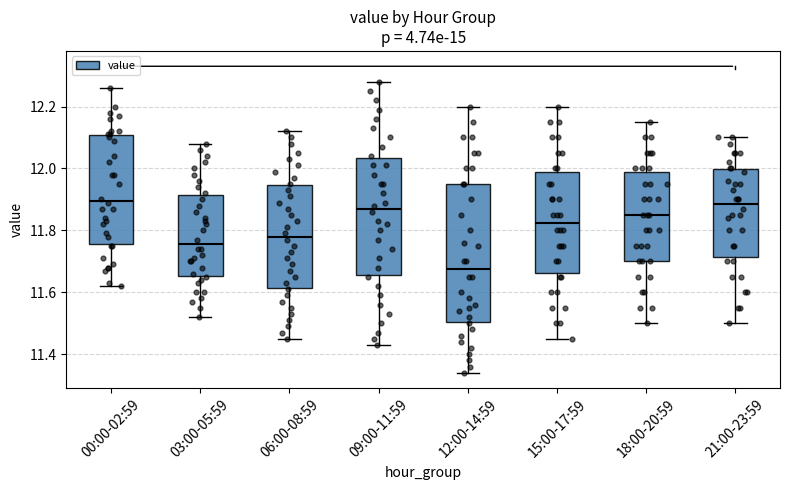

Reading left to right, transcribe this box plot: for each box, give where its median line is, the range the box spans, and where its two whiskers end, as read against the y-axis. The values are not printed on the chart, so give them approximately, as read against the axis.

00:00-02:59: median 11.90, box 11.76 to 12.10, whiskers 11.62 to 12.26
03:00-05:59: median 11.76, box 11.66 to 11.92, whiskers 11.52 to 12.08
06:00-08:59: median 11.78, box 11.62 to 11.94, whiskers 11.46 to 12.12
09:00-11:59: median 11.88, box 11.66 to 12.04, whiskers 11.44 to 12.28
12:00-14:59: median 11.68, box 11.50 to 11.96, whiskers 11.34 to 12.20
15:00-17:59: median 11.82, box 11.66 to 11.98, whiskers 11.46 to 12.20
18:00-20:59: median 11.86, box 11.70 to 11.98, whiskers 11.50 to 12.16
21:00-23:59: median 11.88, box 11.72 to 12.00, whiskers 11.50 to 12.10